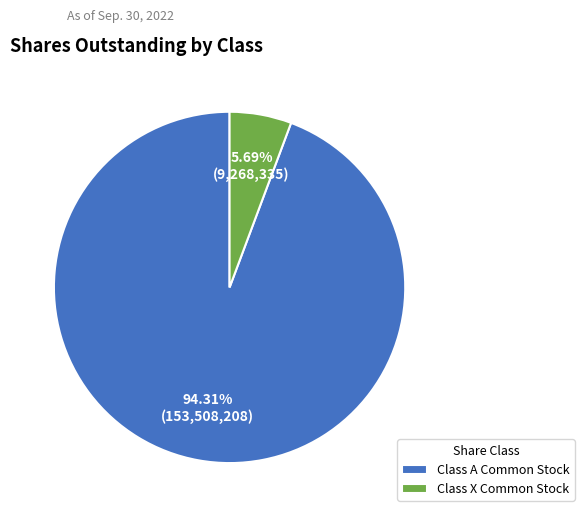

Rank the categories by value from highest to lowest.

Class A Common Stock, Class X Common Stock